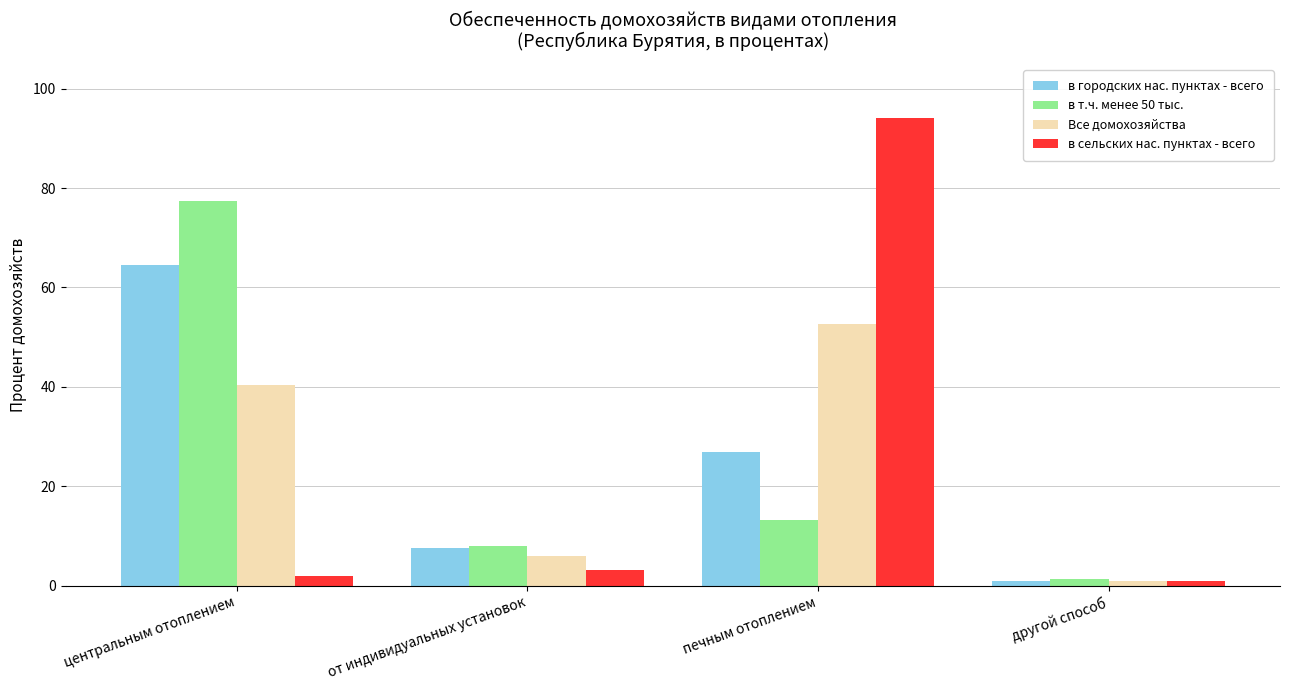

How many distinct data groups are displayed?

4